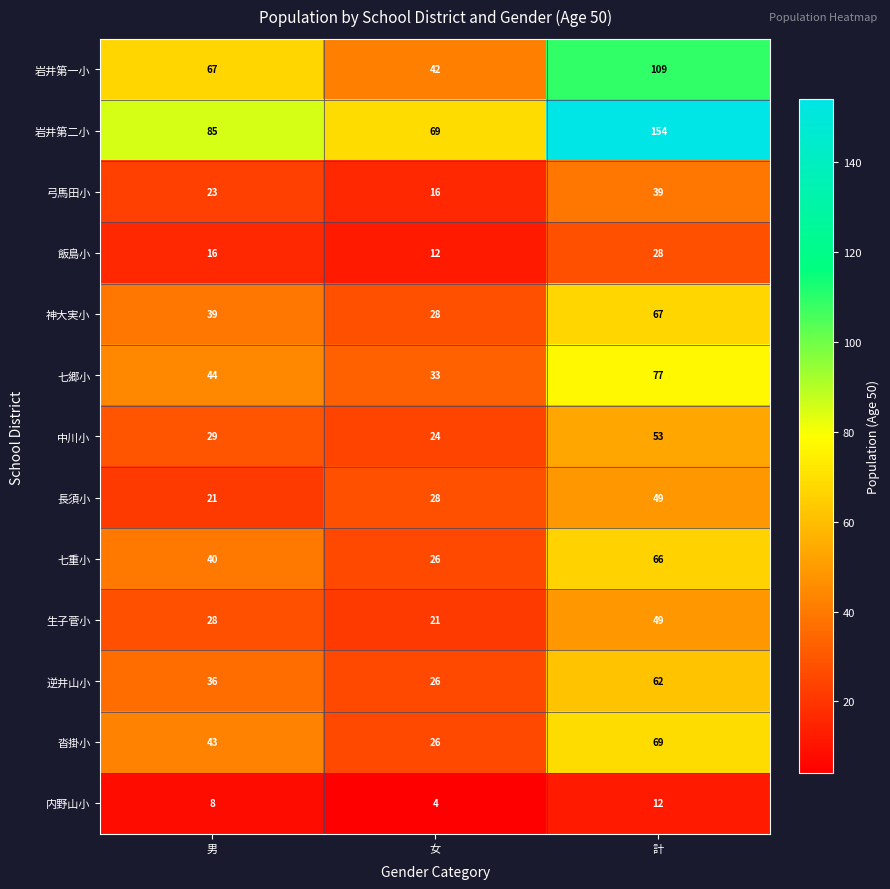

Which series has the largest total across all categories?

岩井第二小